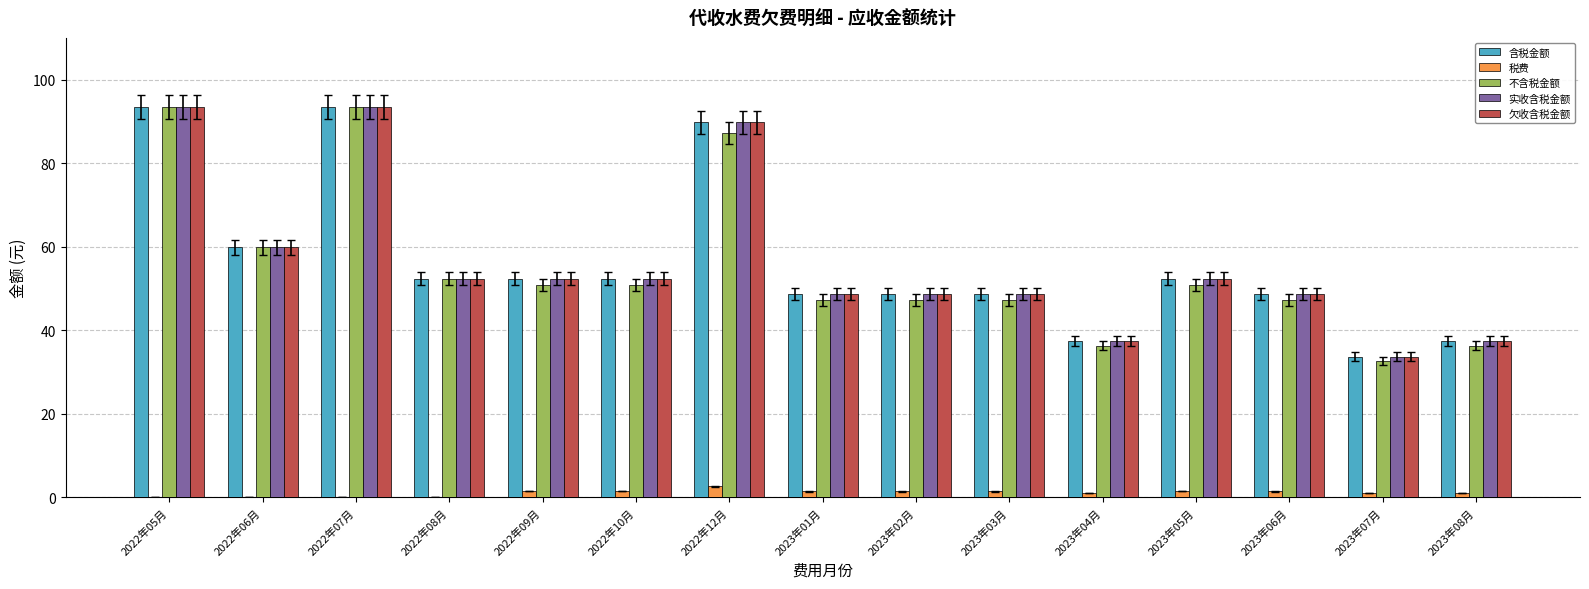

What is the difference between the 实收含税金额 values at 2022年06月 and 2023年03月?

11.2